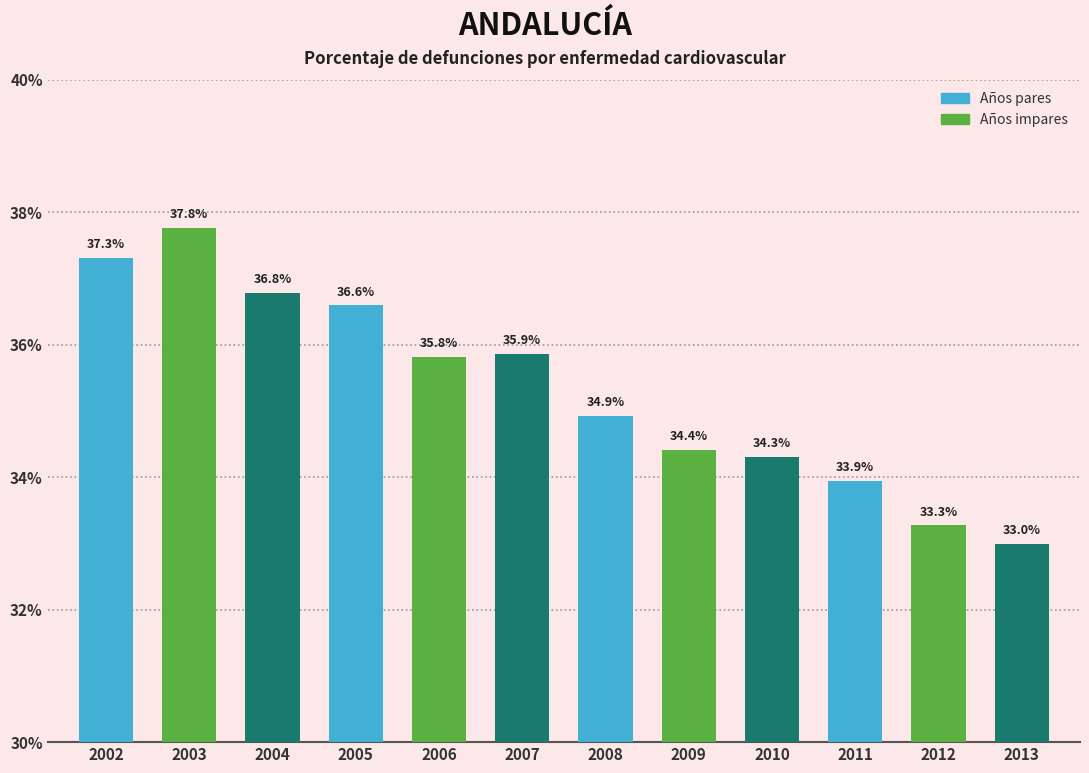

Where is the data nearest to the value 0?

2013